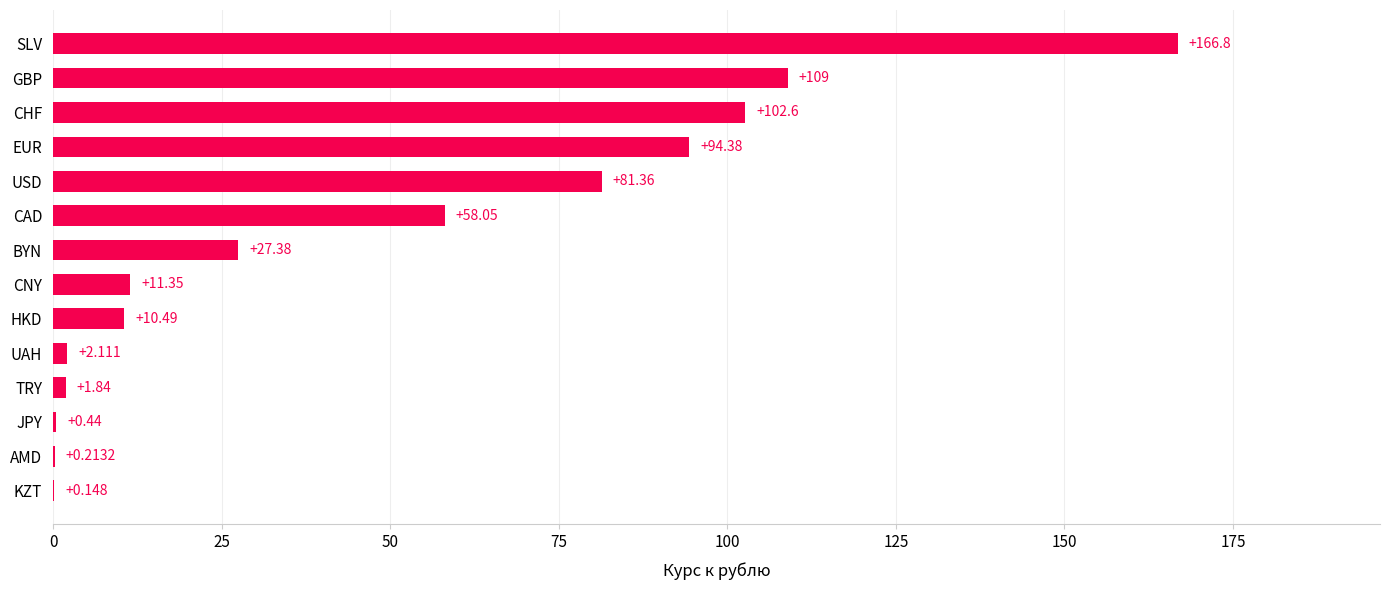

Where is the data nearest to the value 83?

USD